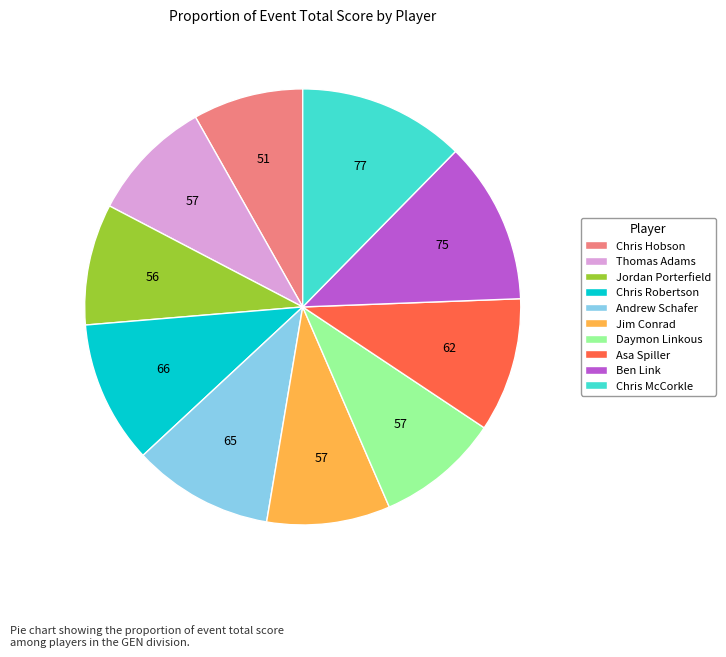

What is the smallest slice in the pie chart?

Chris Hobson